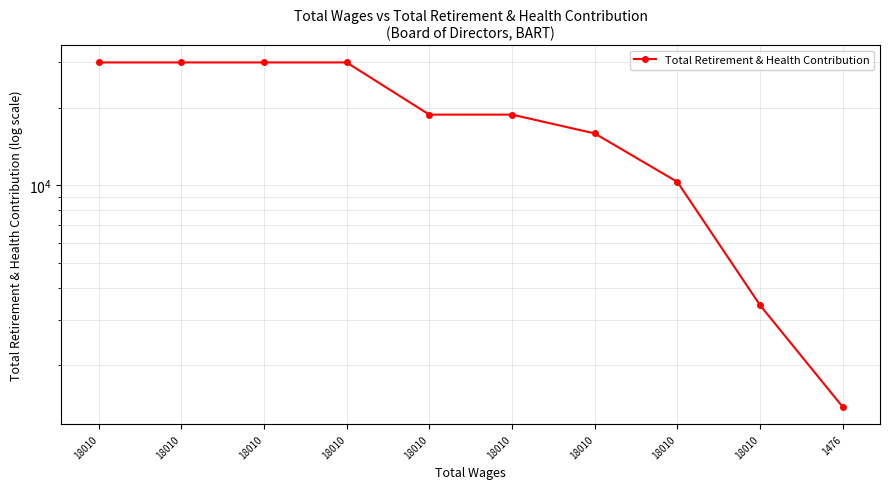

Read the value at 18010.

18822